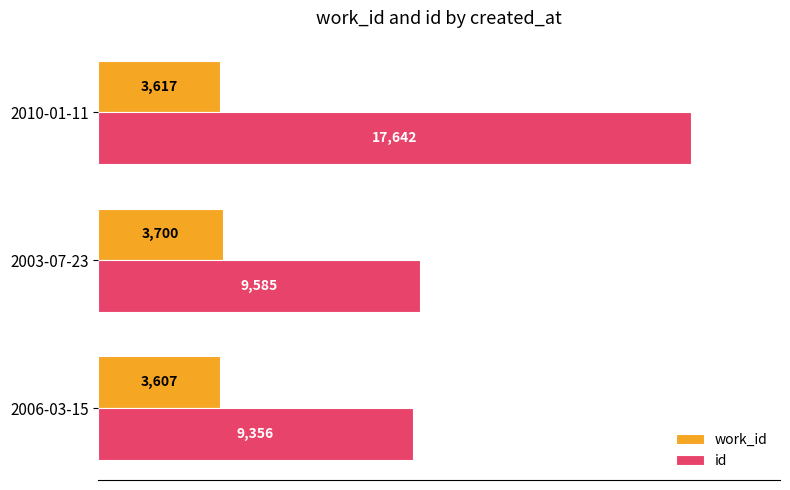

True or false: id has a value of 9356 at 2006-03-15.

True